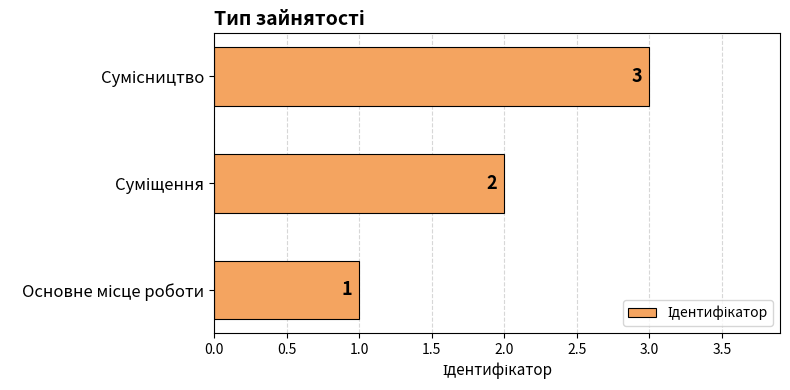

How many values are between 1 and 3?

3